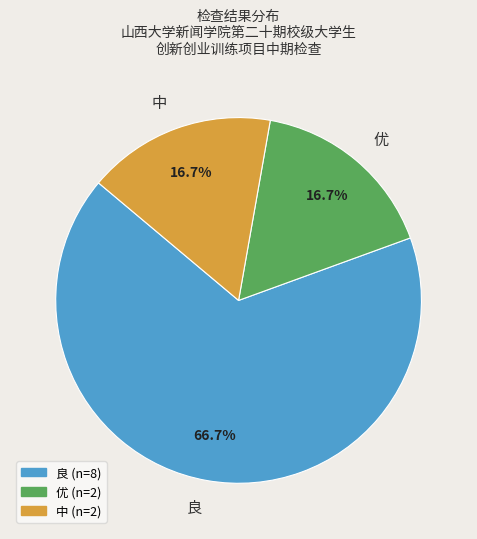

Which slice is the largest?

良